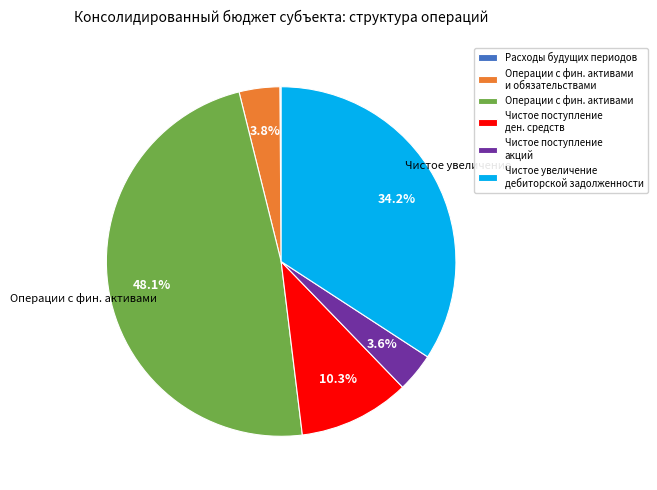

Is there any slice that represents more than half of the pie?

No